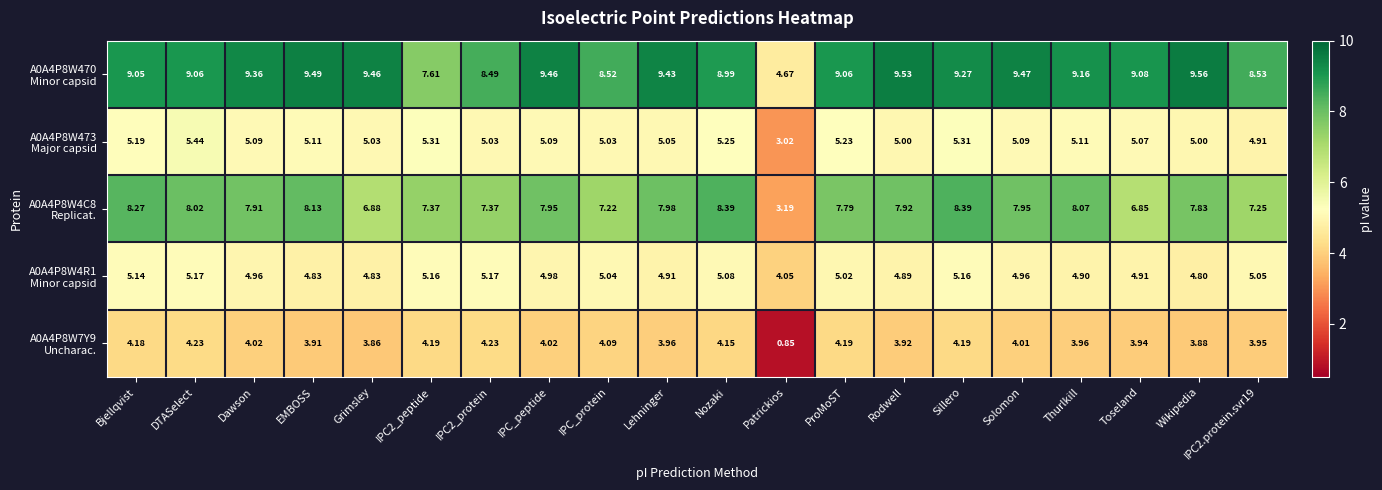

Which category has the lowest value across all series?

Patrickios